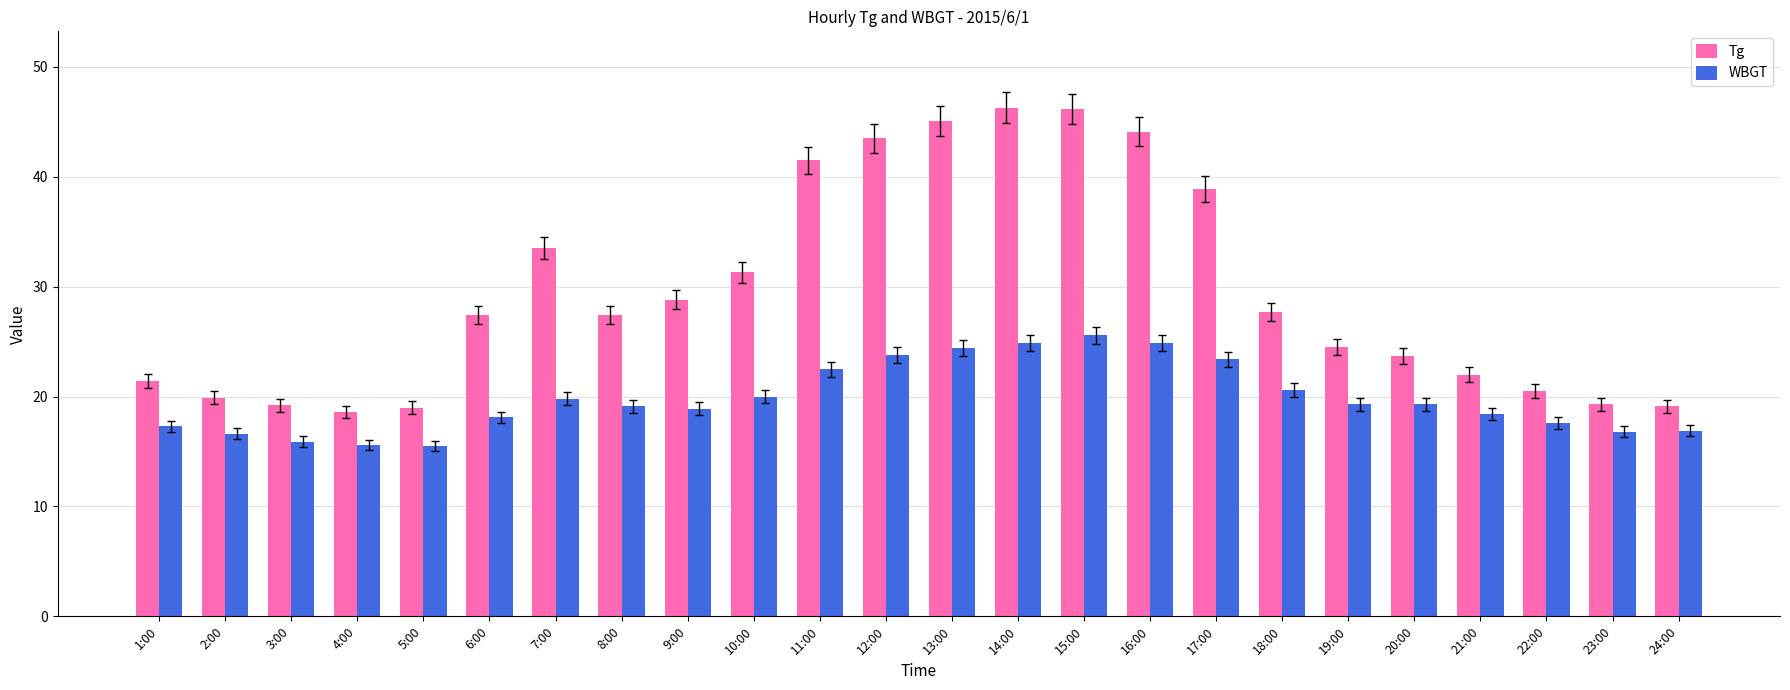

What is the difference between the highest and lowest values at 8:00?

8.3